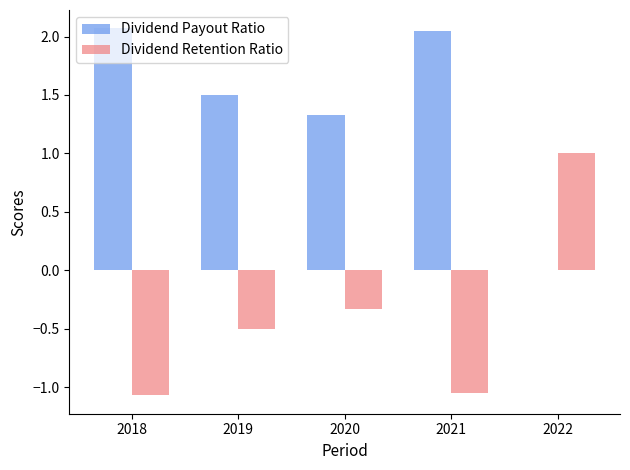

What is the total value across all series at 2022?

1.0